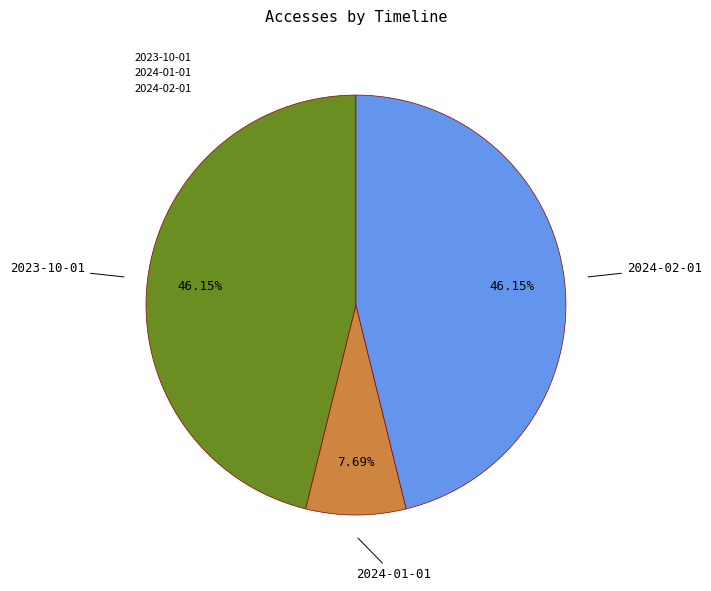

Between 2024-01-01 and 2024-02-01, which is larger?

2024-02-01